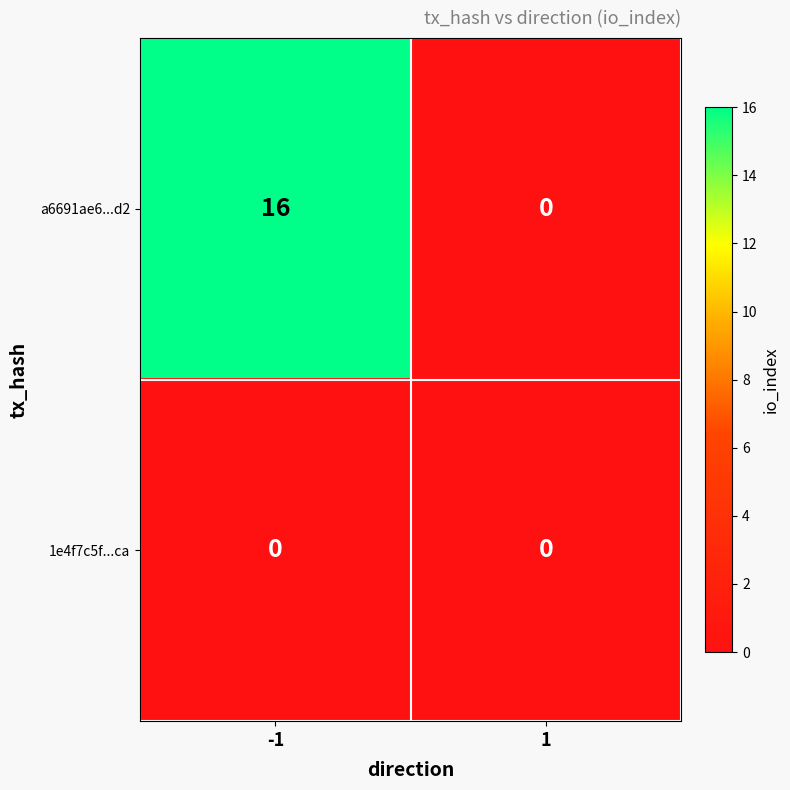

What is the difference between the highest and lowest values at -1?

16